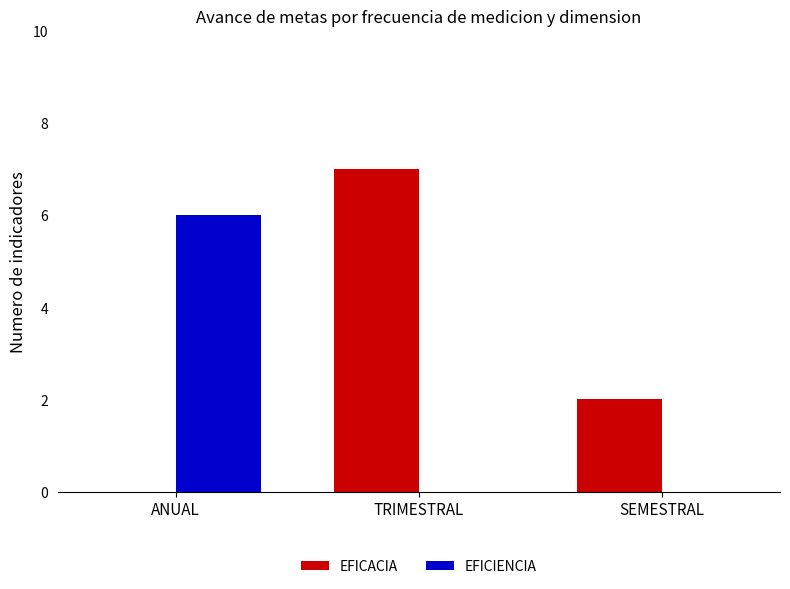

Which series changed the most between ANUAL and SEMESTRAL?

EFICIENCIA